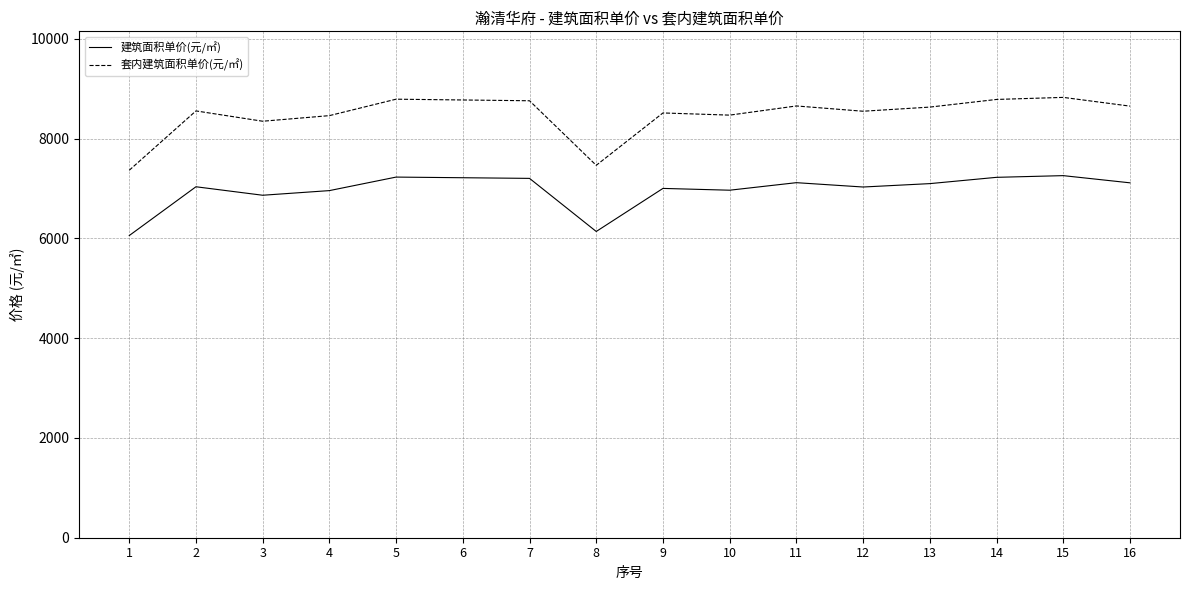

Which series has the largest range (max minus min)?

套内建筑面积单价(元/㎡)